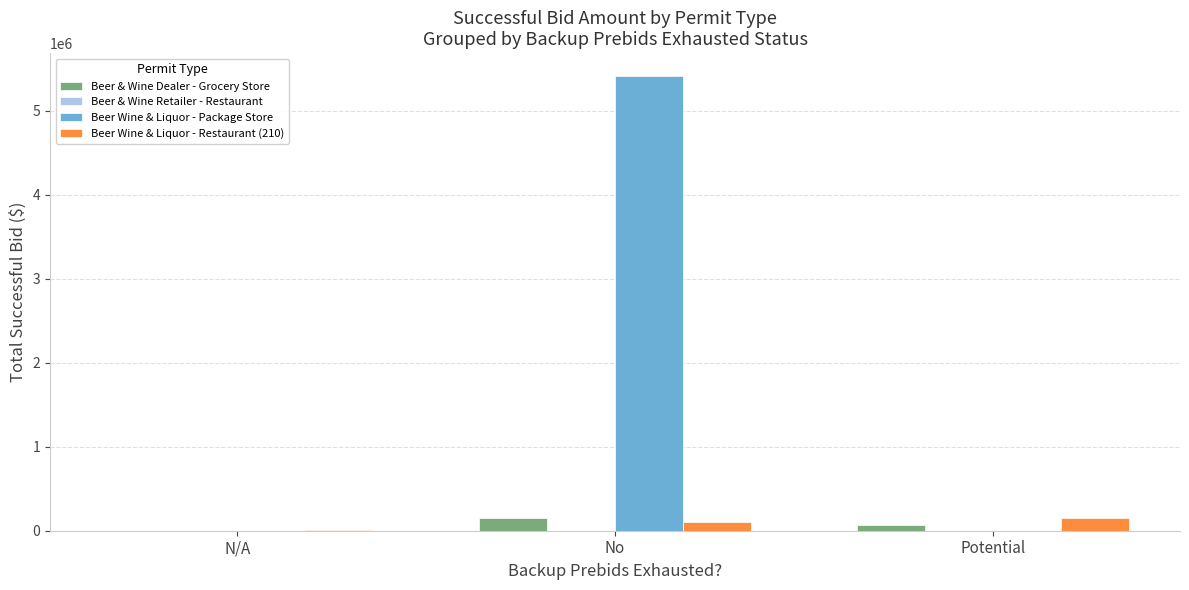

Between N/A and Potential, which series saw the biggest shift?

Beer Wine & Liquor - Restaurant (210)